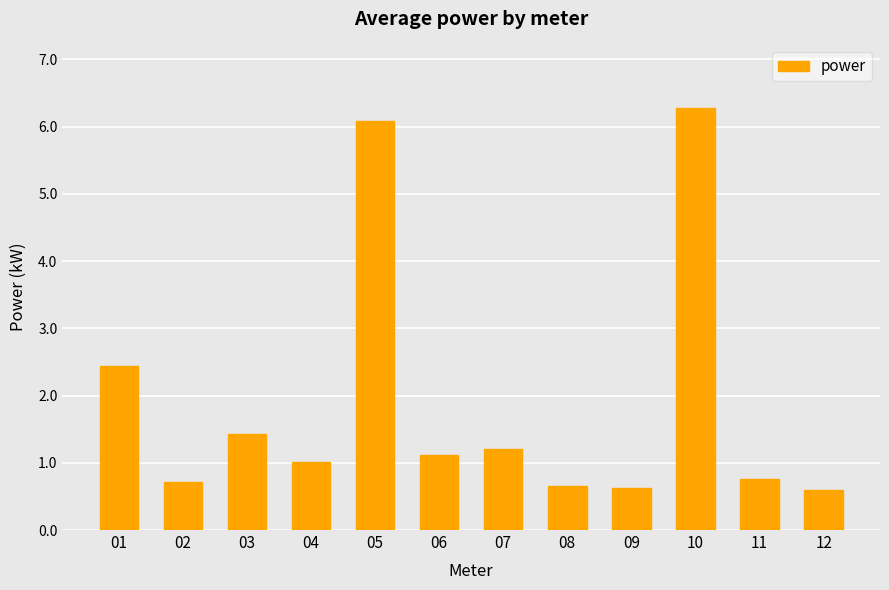

How many distinct data groups are displayed?

1